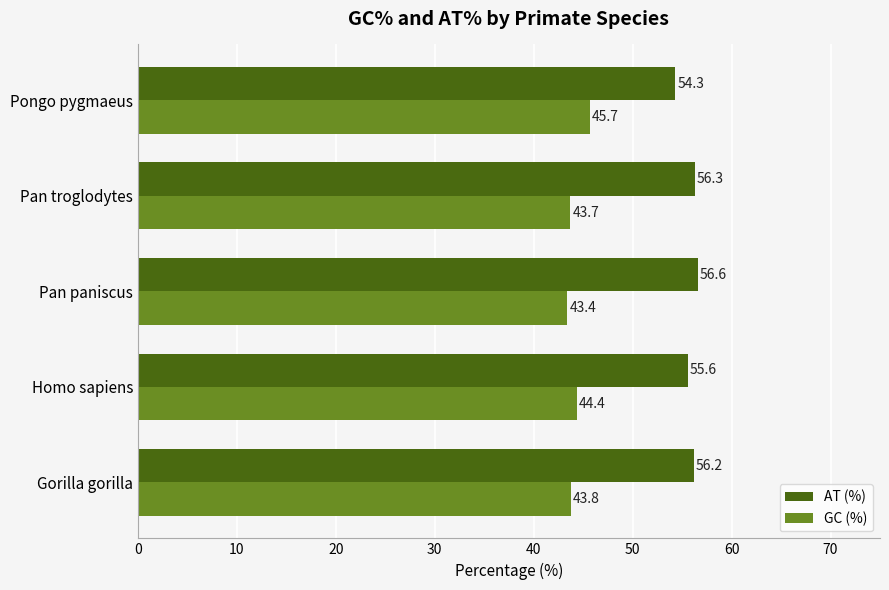

What is the difference between the highest and lowest values at Gorilla gorilla?

12.4